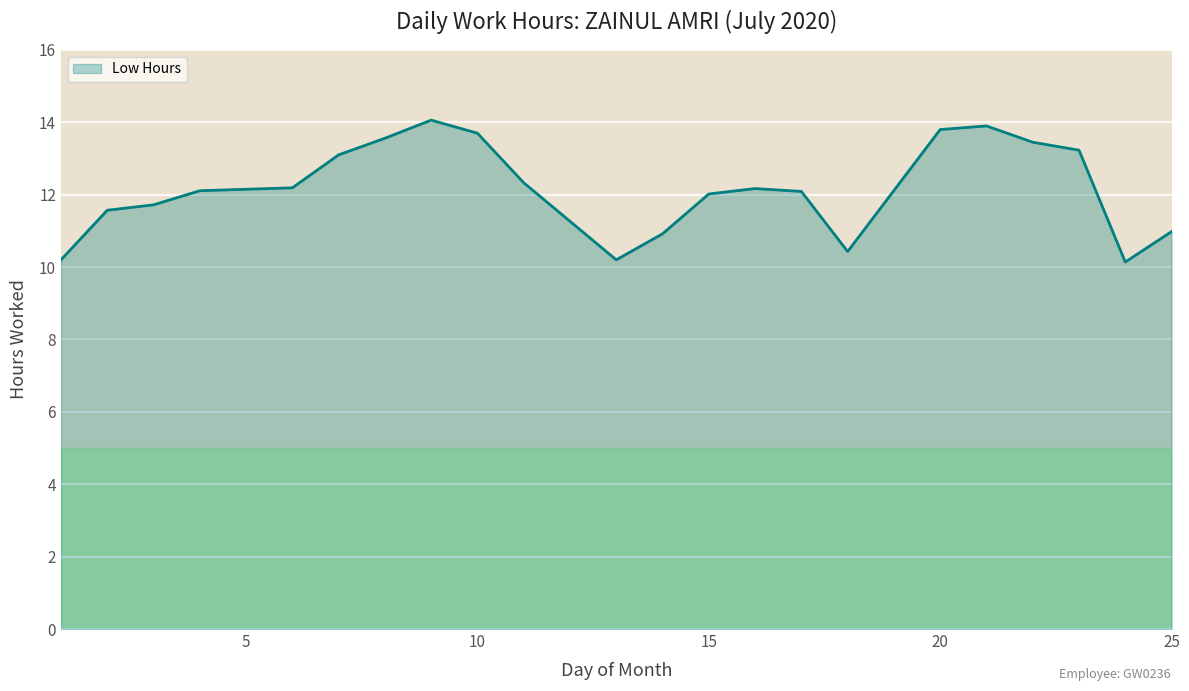

How many lines are shown in the chart?

1